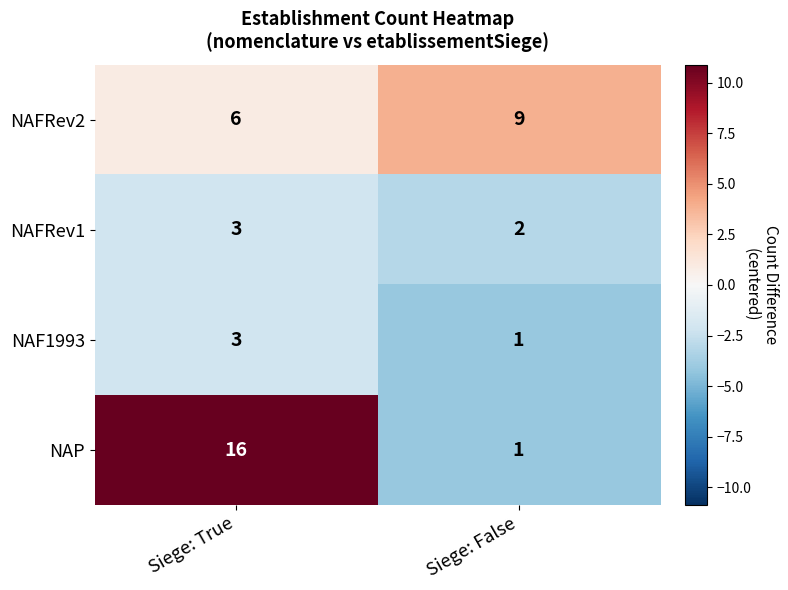

The NAFRev1 series shows 2 at Siege: True. True or false?

False